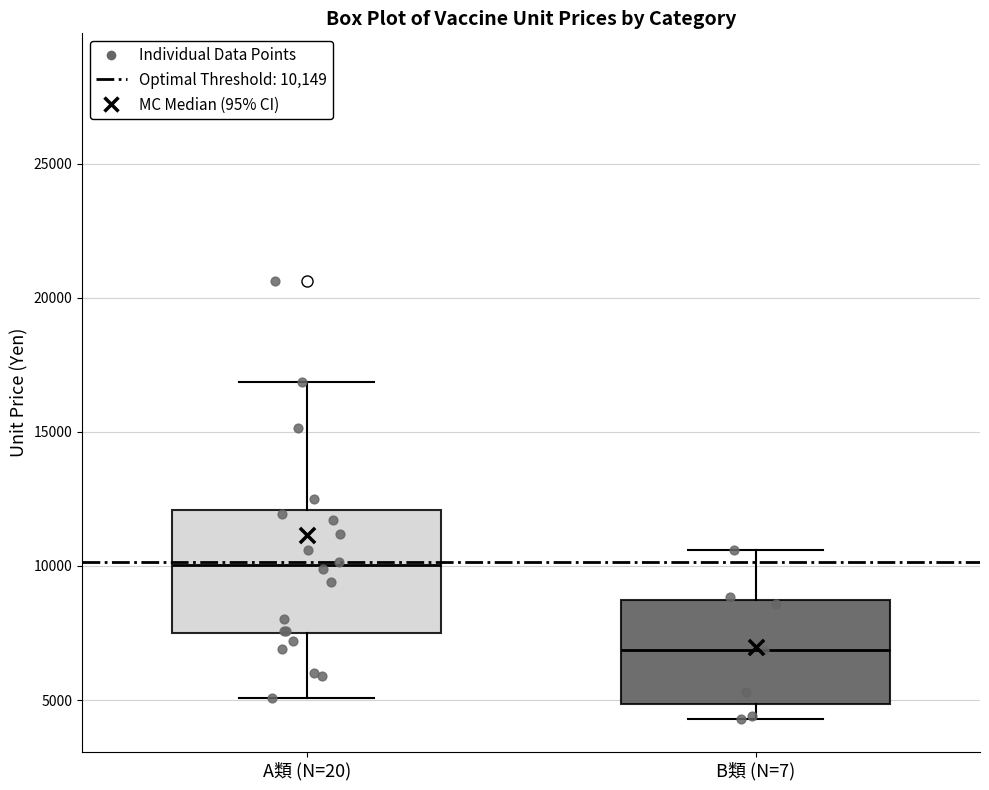

Which box is the tallest, from its lower edge to its upper edge?

A類 (N=20)